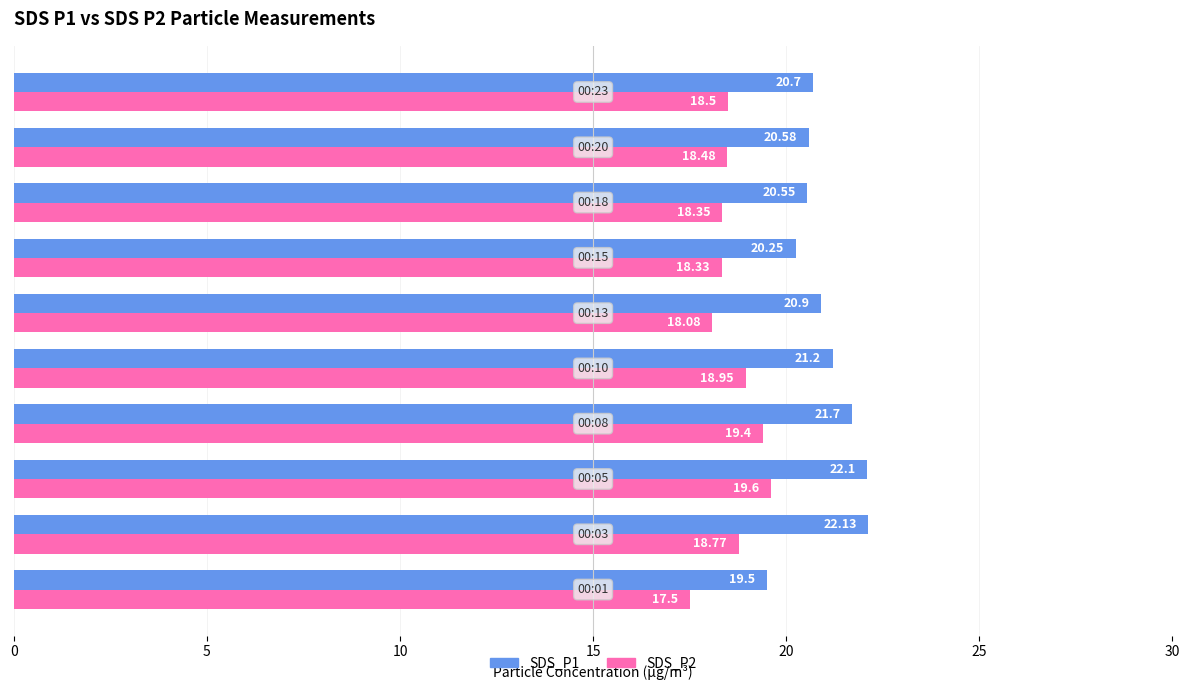

At how many categories does at least one series exceed 19?

10